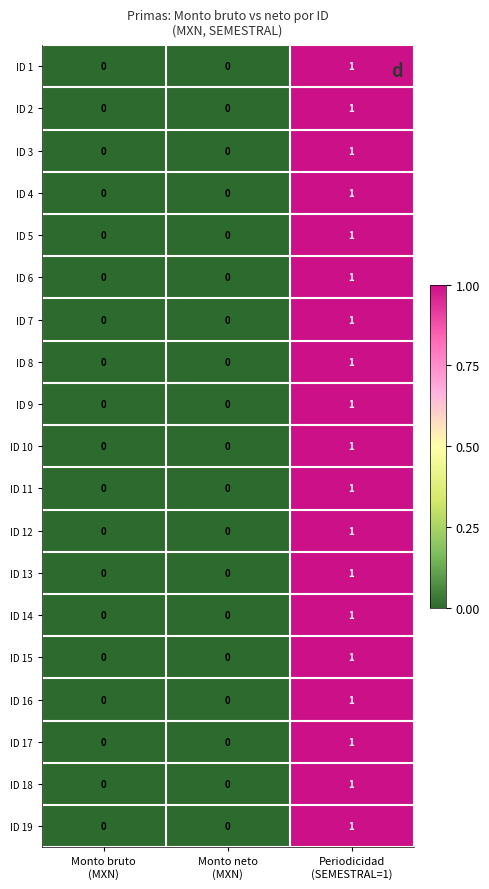

Count the ID 10 values in the range 0 to 1.

3